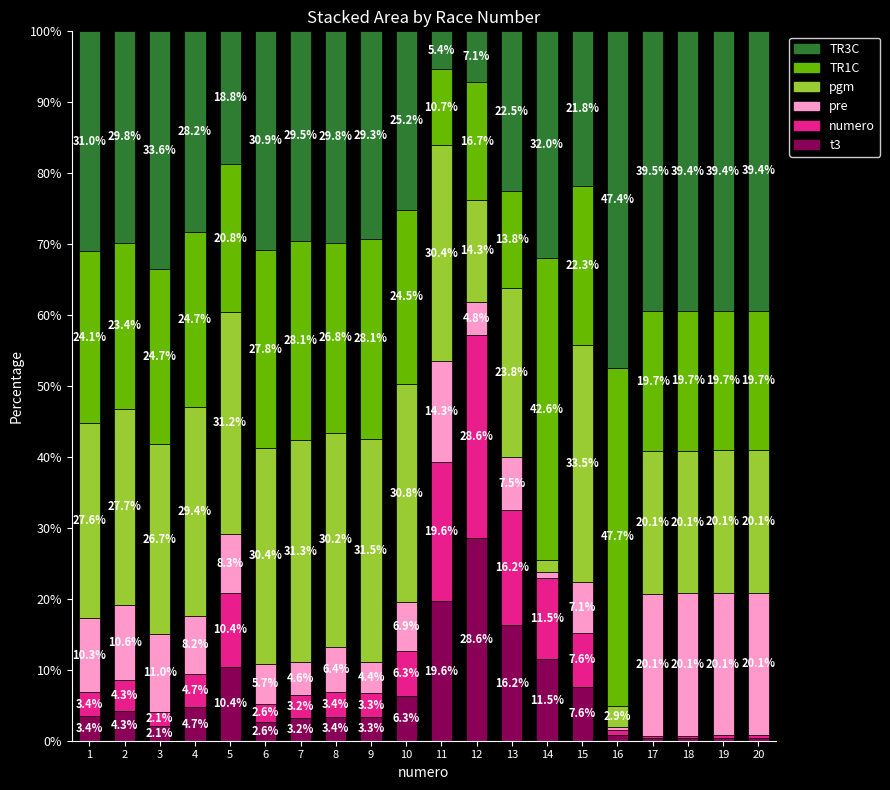

What are all the series names shown in the legend?

TR3C, TR1C, pgm, pre, numero, t3